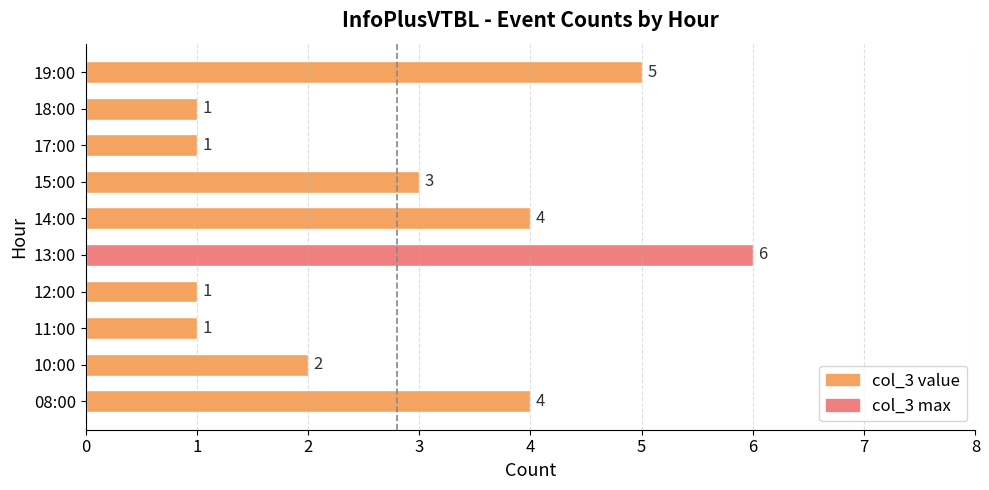

The chart shows a value of 1 at 12:00. True or false?

True